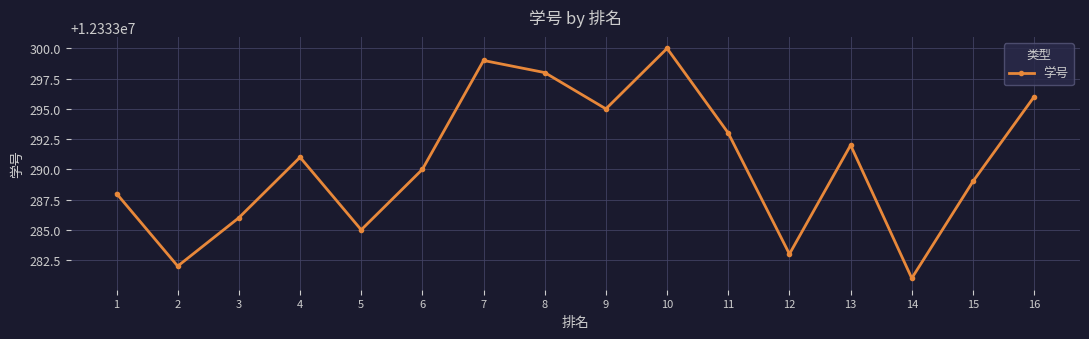

True or false: there are more than 0 points higher than both neighbors.

True